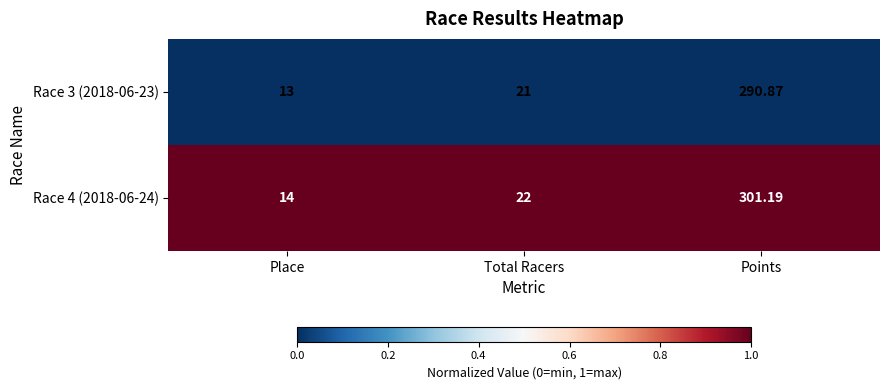

Which series has the largest range (max minus min)?

Race 4 (2018-06-24)